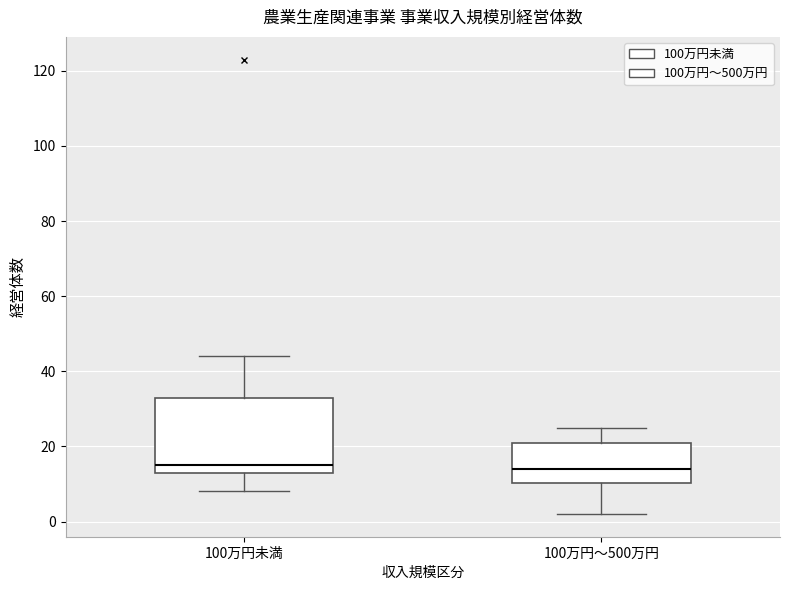

Reading left to right, transcribe this box plot: for each box, give where its median line is, the range the box spans, and where its two whiskers end, as read against the y-axis. The values are not printed on the chart, so give them approximately, as read against the axis.

100万円未満: median 16, box 14 to 34, whiskers 8 to 44
100万円～500万円: median 14, box 10 to 22, whiskers 2 to 26